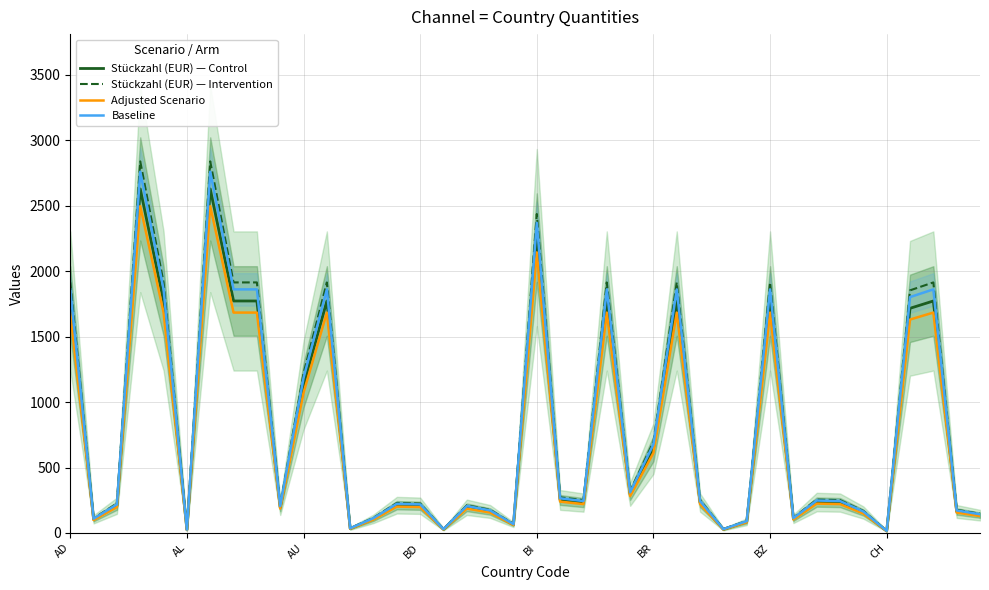

What is the highest value of the Adjusted Scenario series?

2496.6